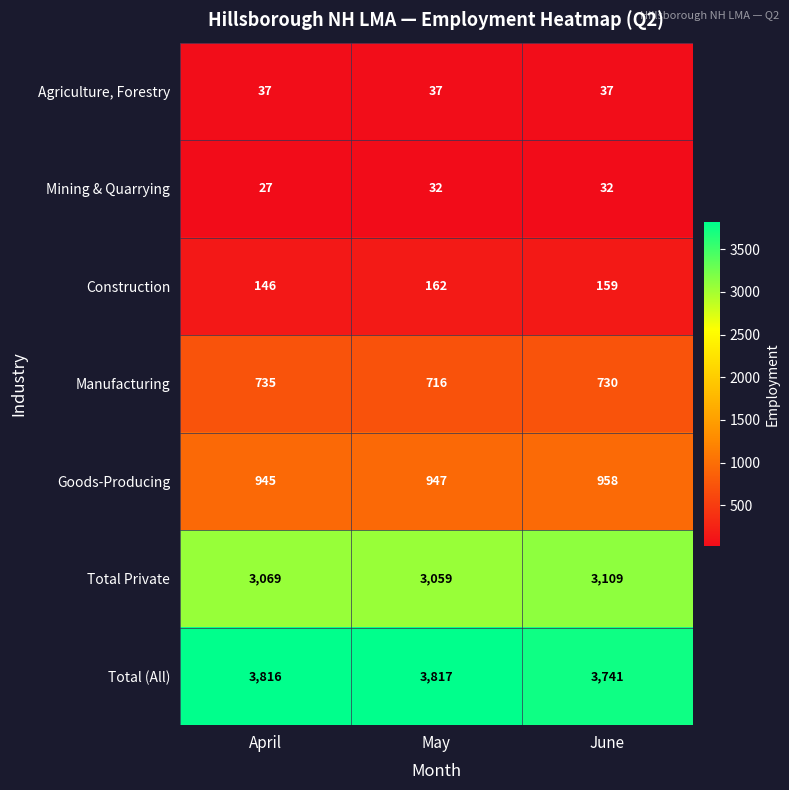

Reading left to right, transcribe all the data shown in this chart.

Agriculture, Forestry: April=37	May=37	June=37
Mining & Quarrying: April=27	May=32	June=32
Construction: April=146	May=162	June=159
Manufacturing: April=735	May=716	June=730
Goods-Producing: April=945	May=947	June=958
Total Private: April=3069	May=3059	June=3109
Total (All): April=3816	May=3817	June=3741